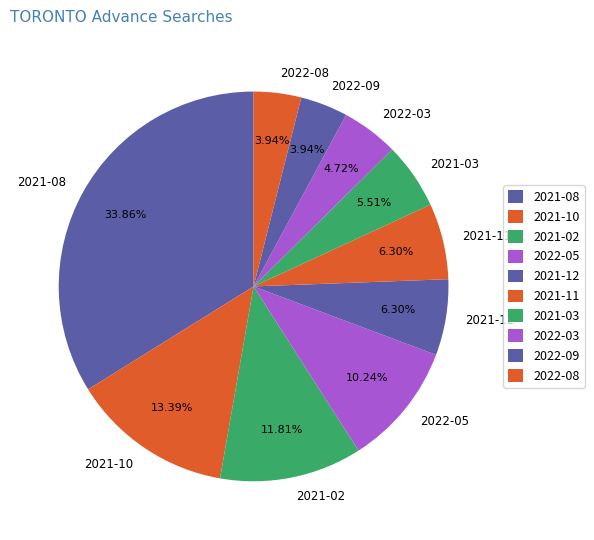

True or false: 2021-12 accounts for 1% of the total.

False